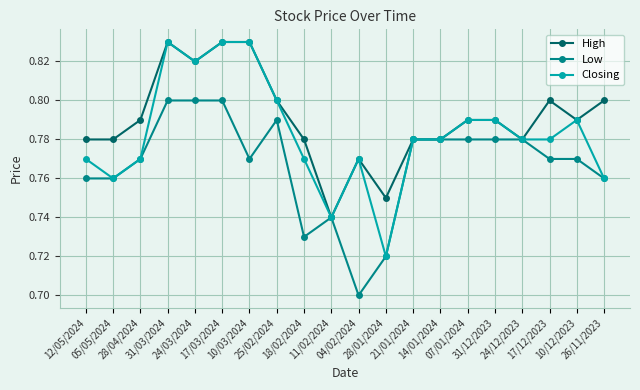

What is the difference between the maximum and minimum values in the Low series?

0.1